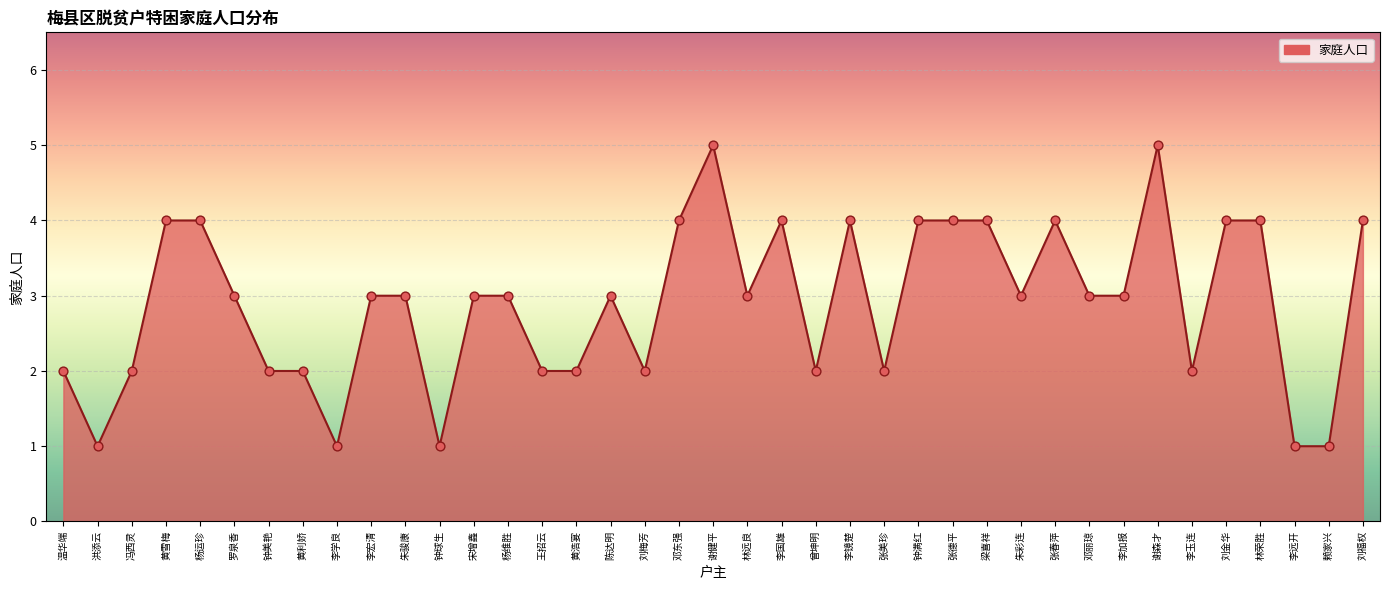

What is the change in value from 黄利娇 to 陈达明?

+1